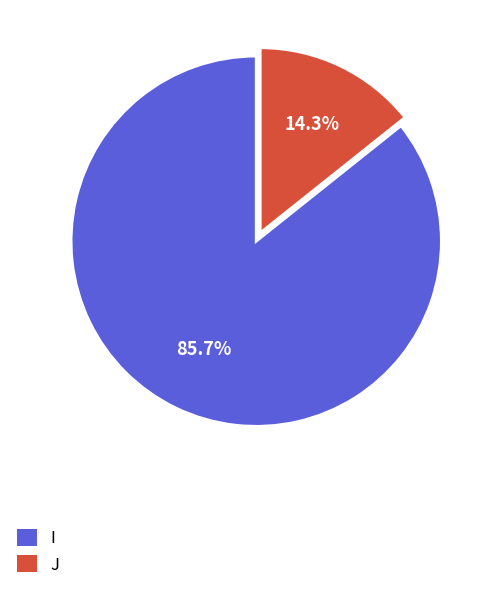

What percentage is the J slice, to the nearest percent?

14%